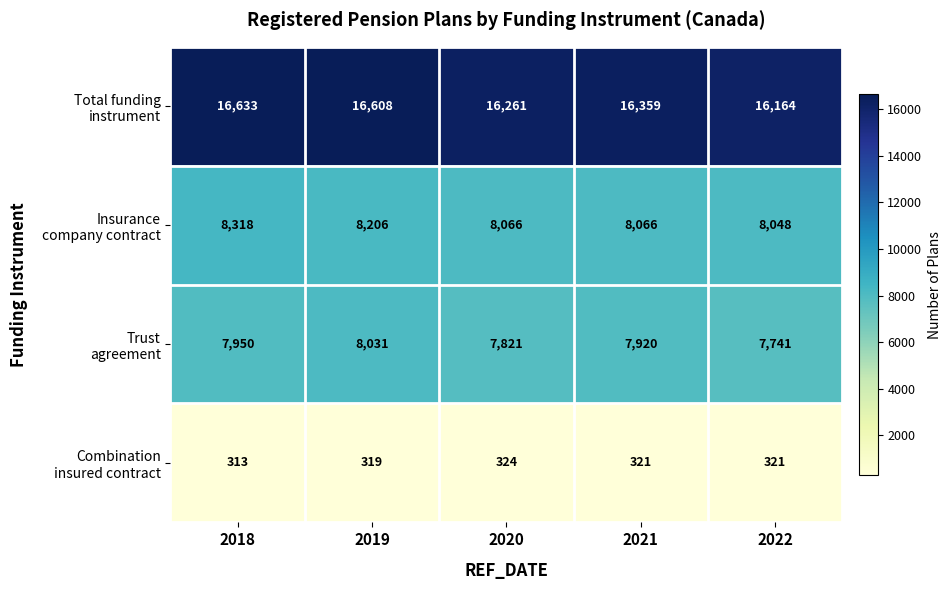

What is the total value across all series at 2020?

32472